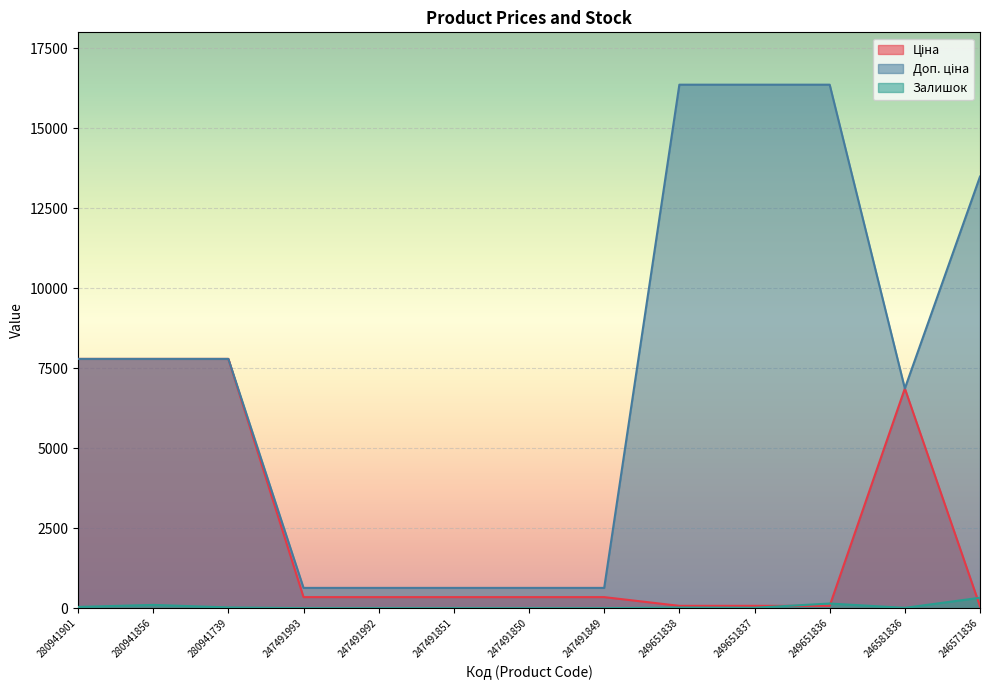

True or false: Доп. ціна and Залишок intersect in this chart.

False